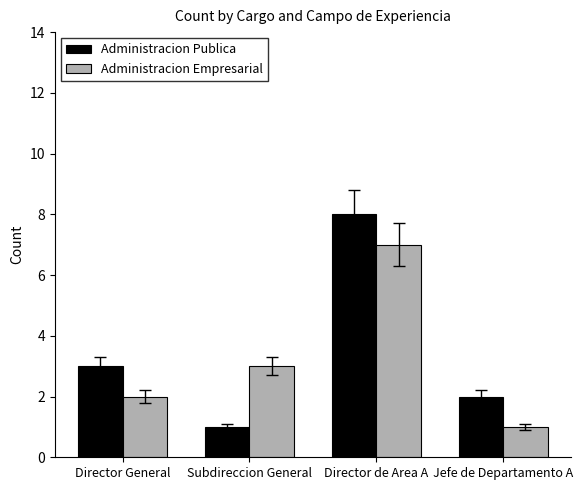

Count the number of categories in the chart.

4